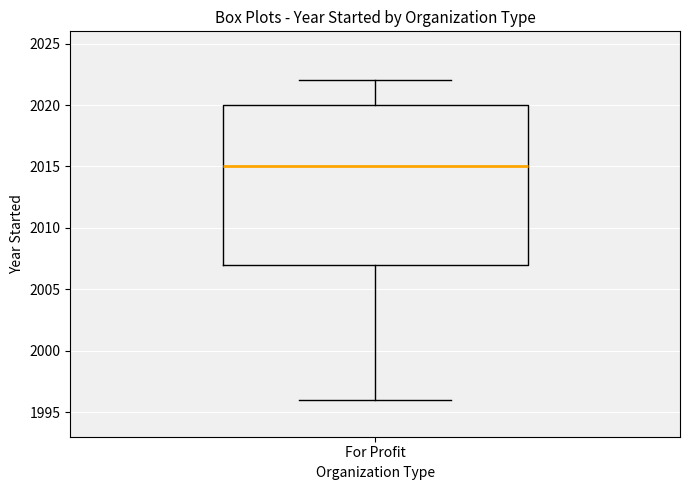

Read this box plot against the y-axis: the position of the median line, the range covered by the box, and the ends of both whiskers. The values are not printed on the chart, so give them approximately, as read against the axis.

median 2015, box 2007 to 2020, whiskers 1996 to 2022